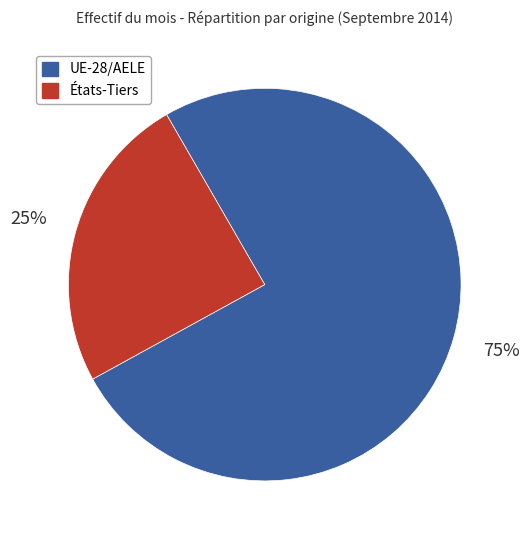

Rank the categories by value from highest to lowest.

UE-28/AELE, États-Tiers